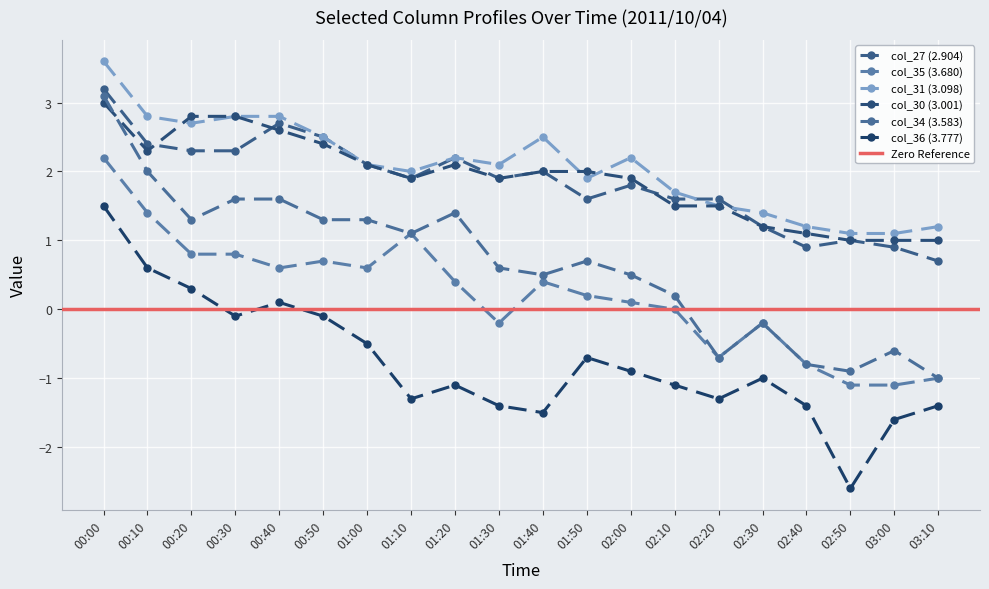

What is the smallest value displayed?

-2.6